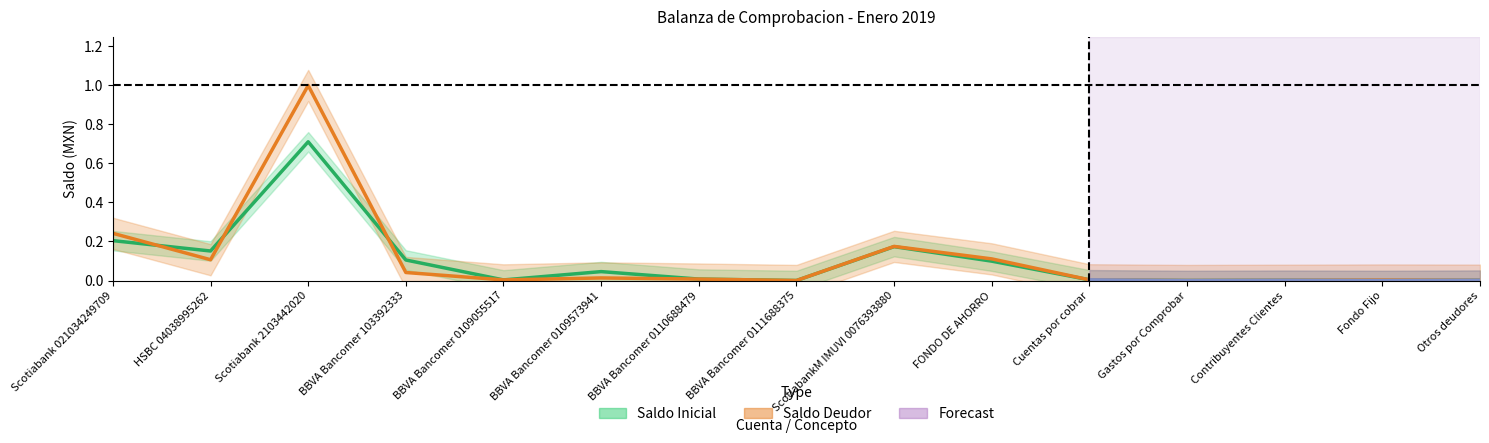

Count the number of data series in this chart.

2